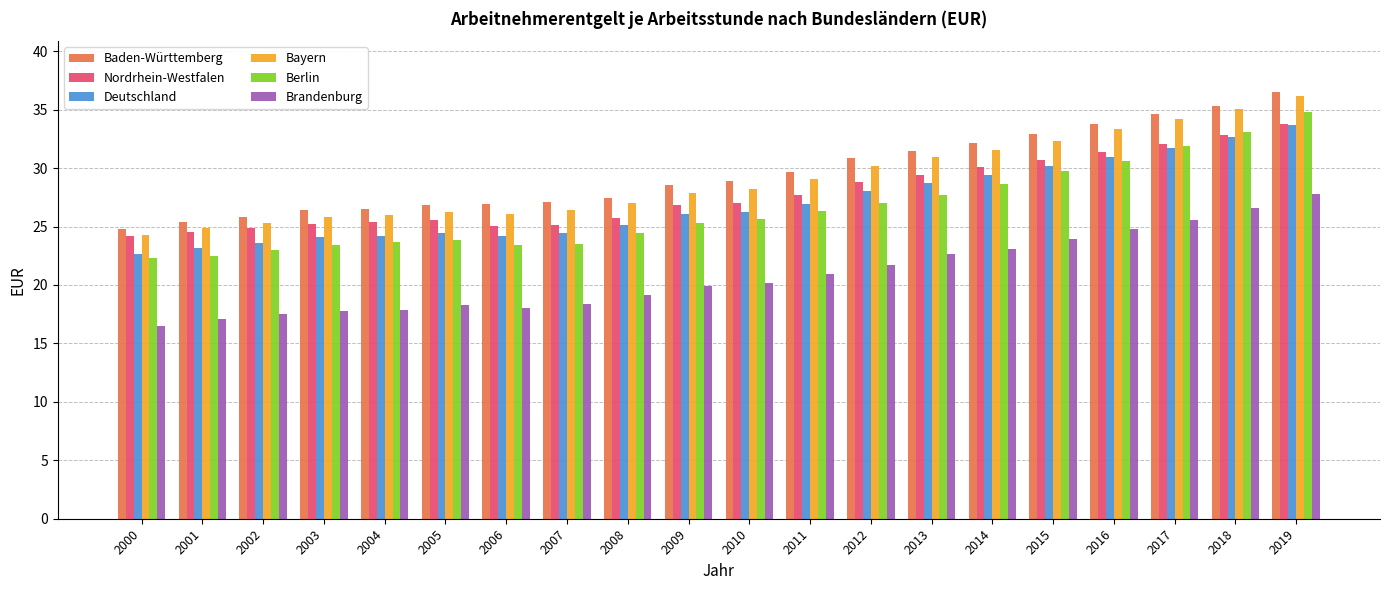

Which category has the lowest value across all series?

2000